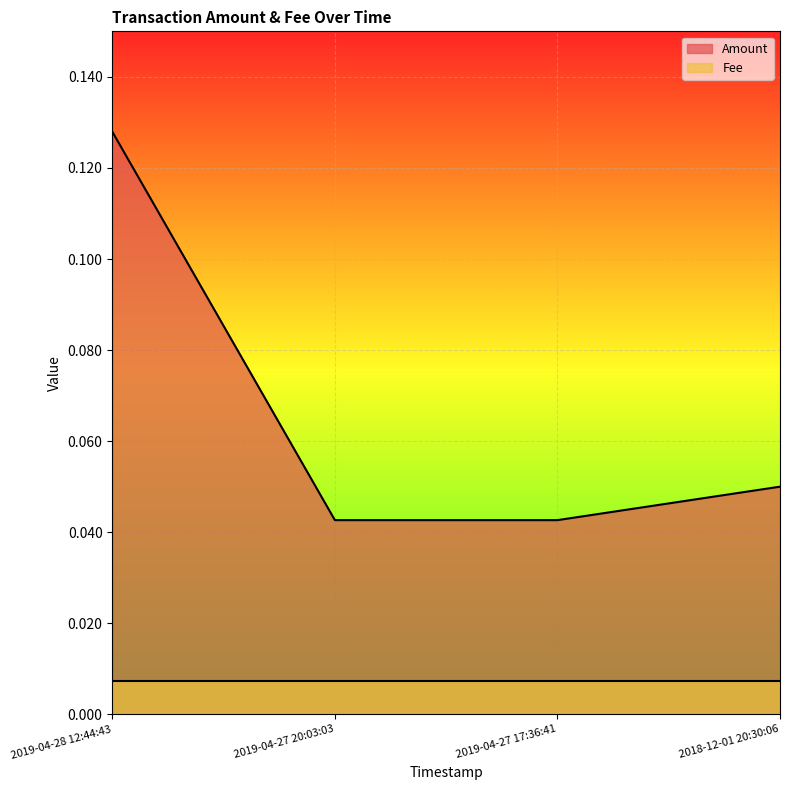

What is the label of the 1st point from the right?

2018-12-01 20:30:06